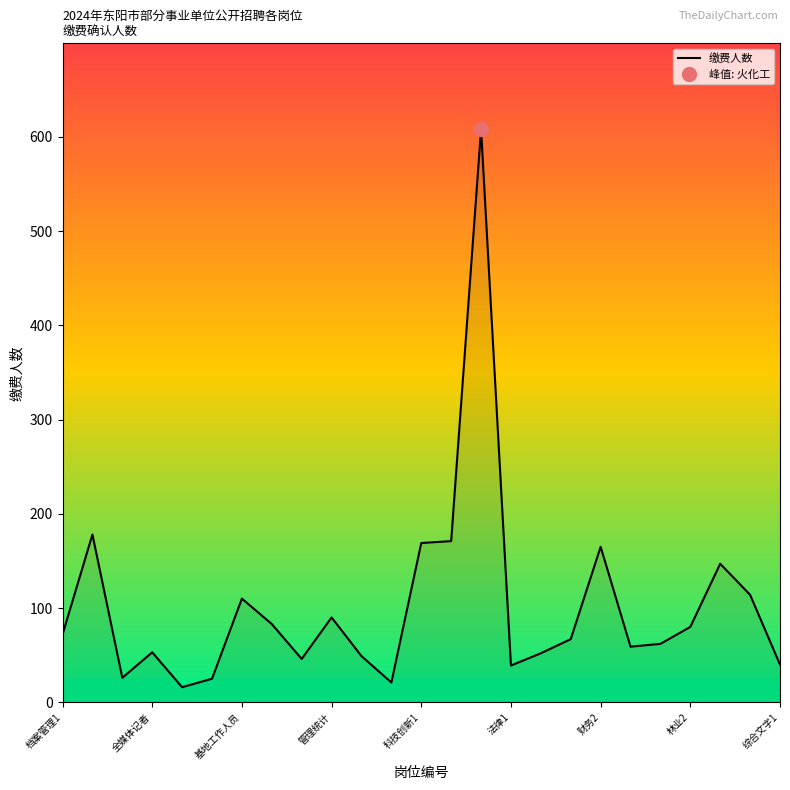

Is it true that 缴费人数 equals 90 at 管理统计?

True